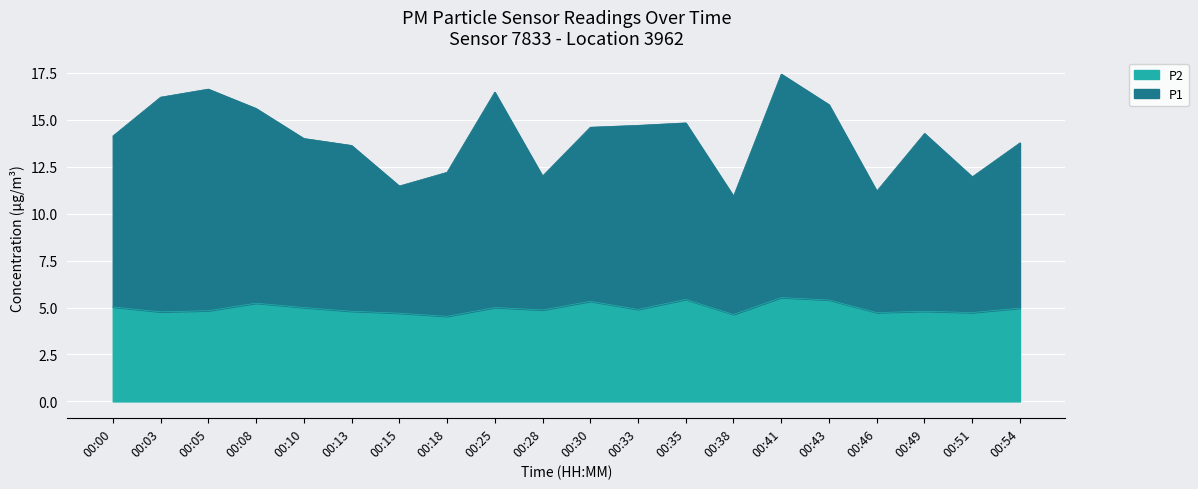

What is the difference between the second highest and second lowest values in the P1 series?

5.4